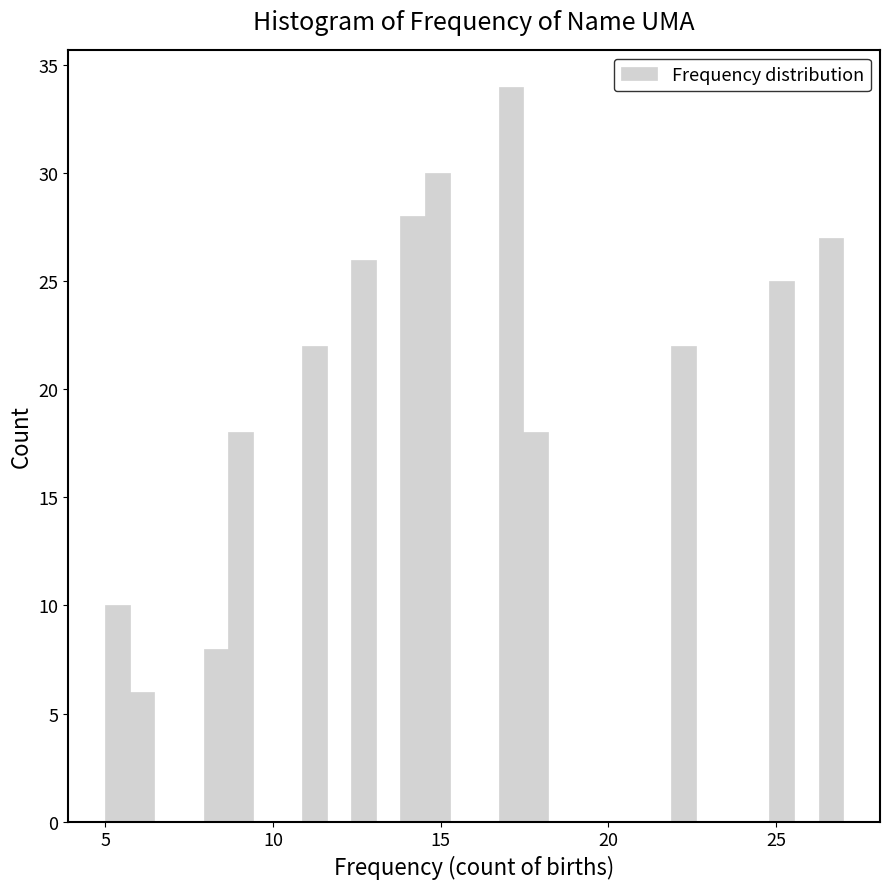

Read against the x-axis, roughly where is the centre of the tallest bar?

17.0